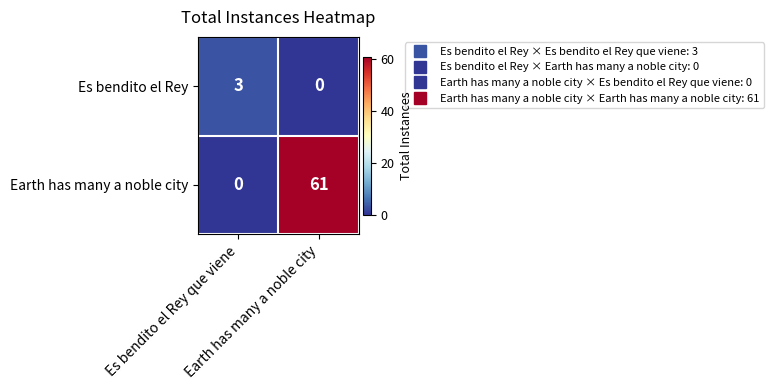

What is the maximum value for Es bendito el Rey?

3